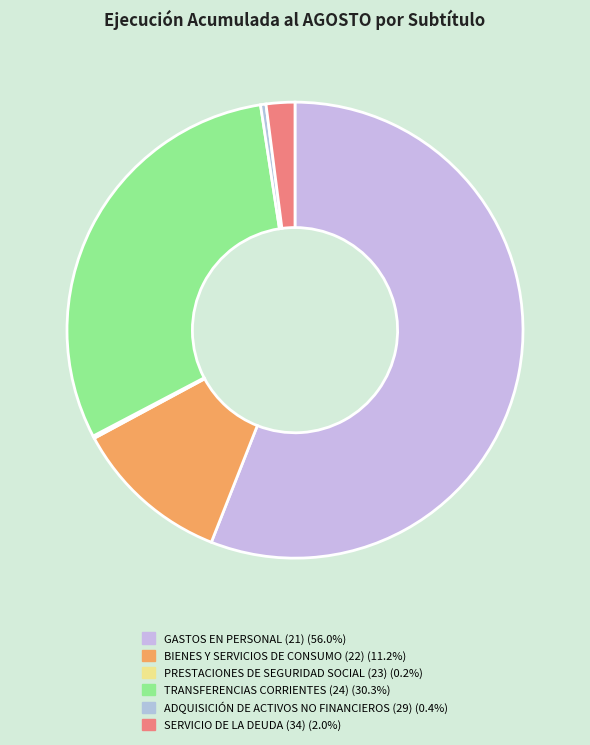

To the nearest percent, what is the difference between the largest and smallest slice percentages?

56%